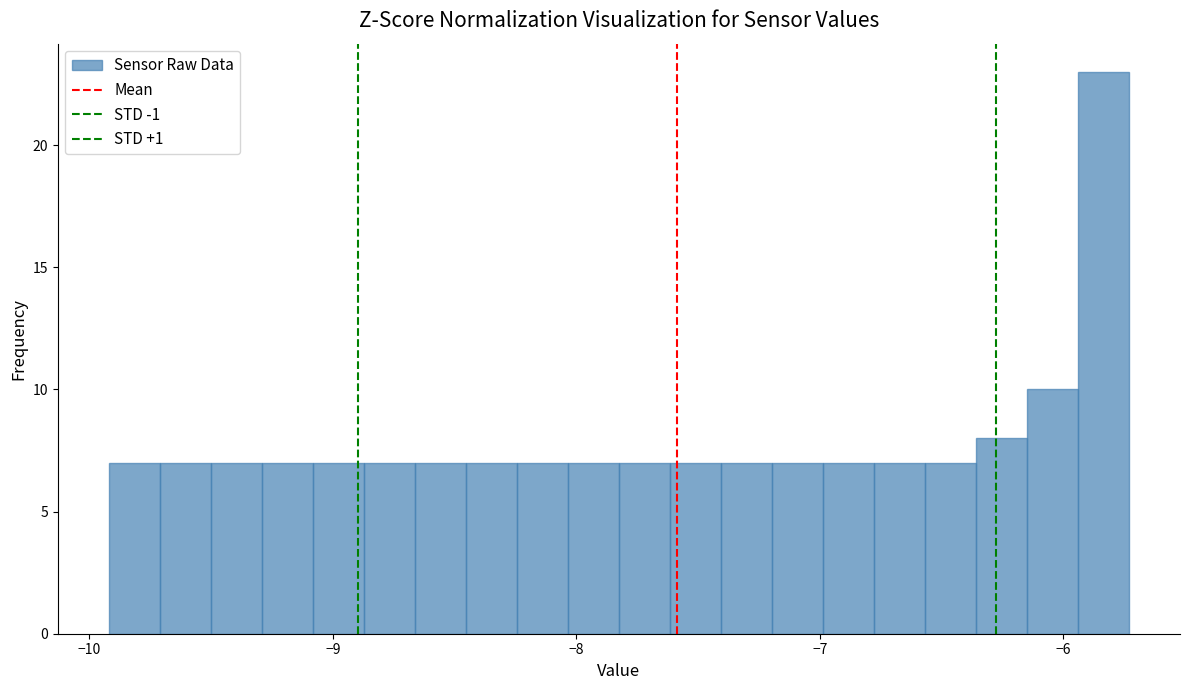

Read against the x-axis, roughly where is the centre of the tallest bar?

-5.8